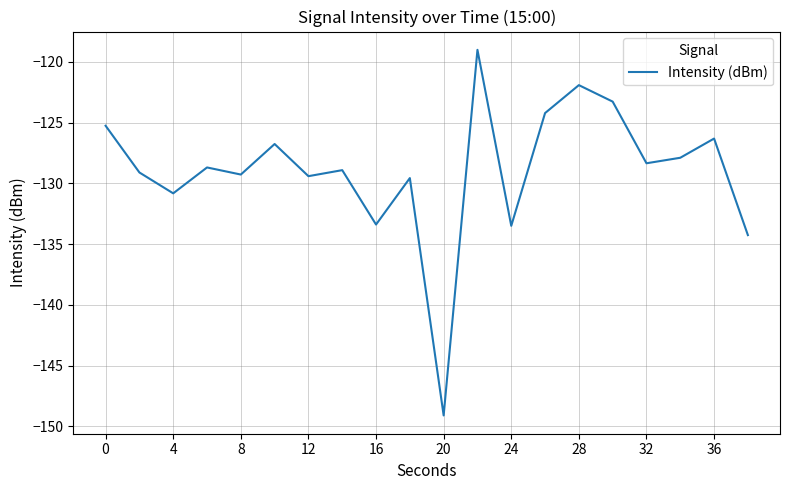

What is the difference between the maximum and minimum values?

30.1